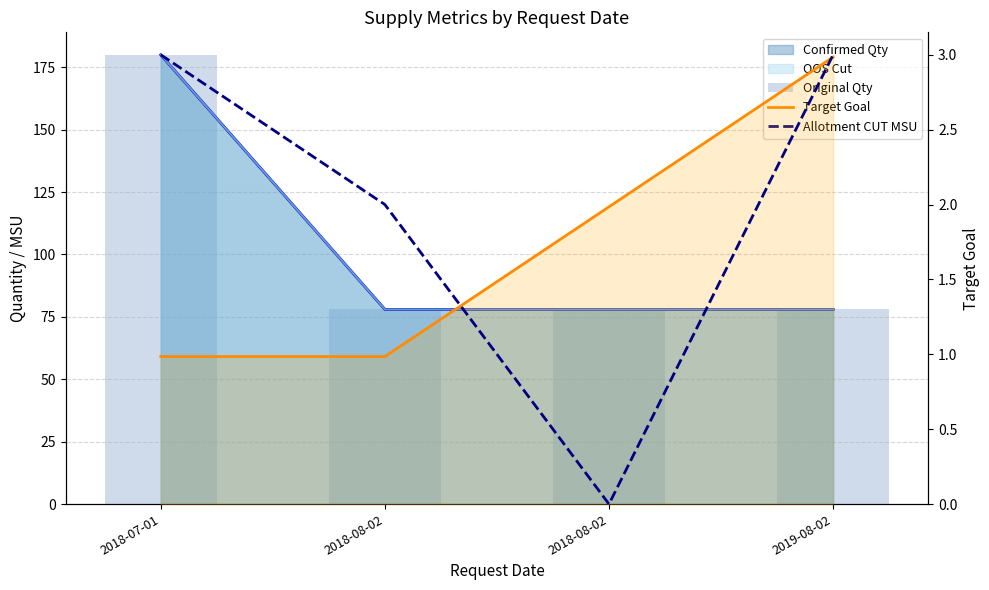

Which series changed the most between 2018-07-01 and 2018-08-02?

Original Qty